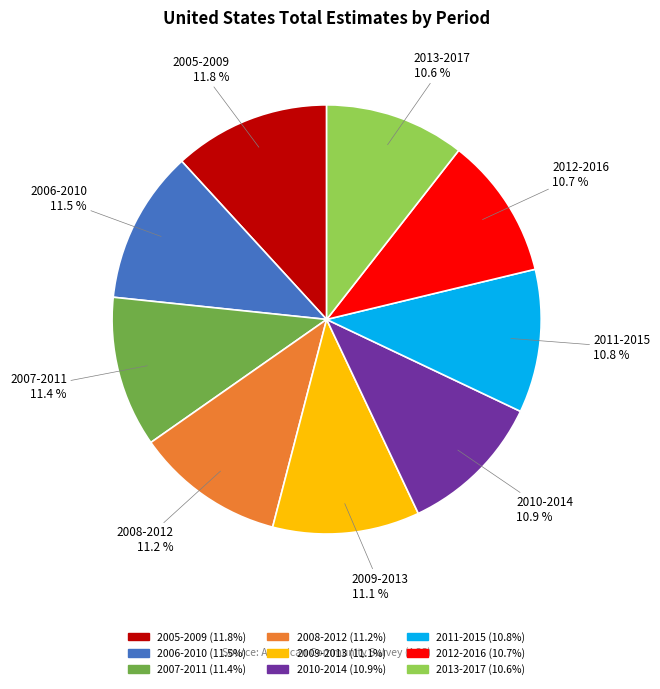

Is there a majority slice in this chart?

No